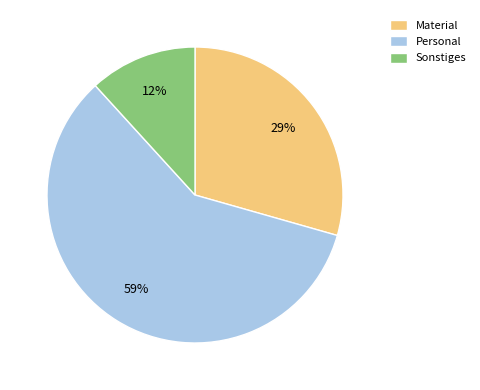

How many segments does this pie chart have?

3